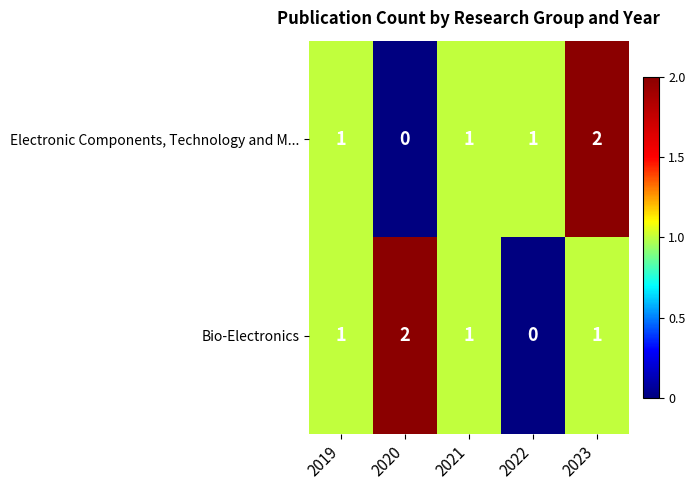

The Electronic Components, Technology and M... series shows 2 at 2021. True or false?

False